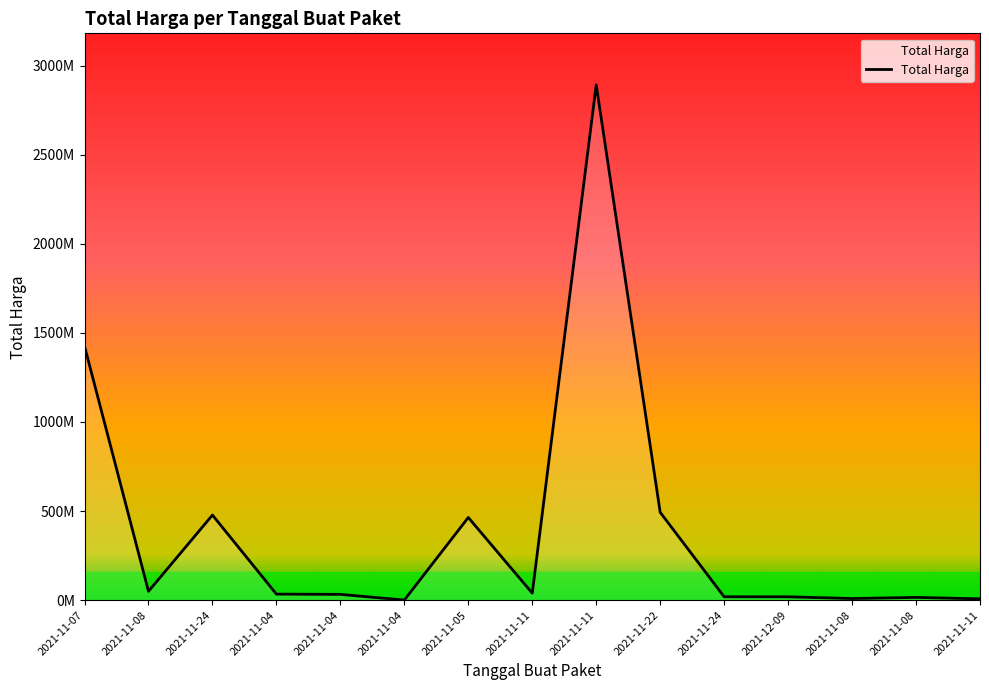

Which has a higher value, 2021-11-08 or 2021-11-22?

2021-11-22